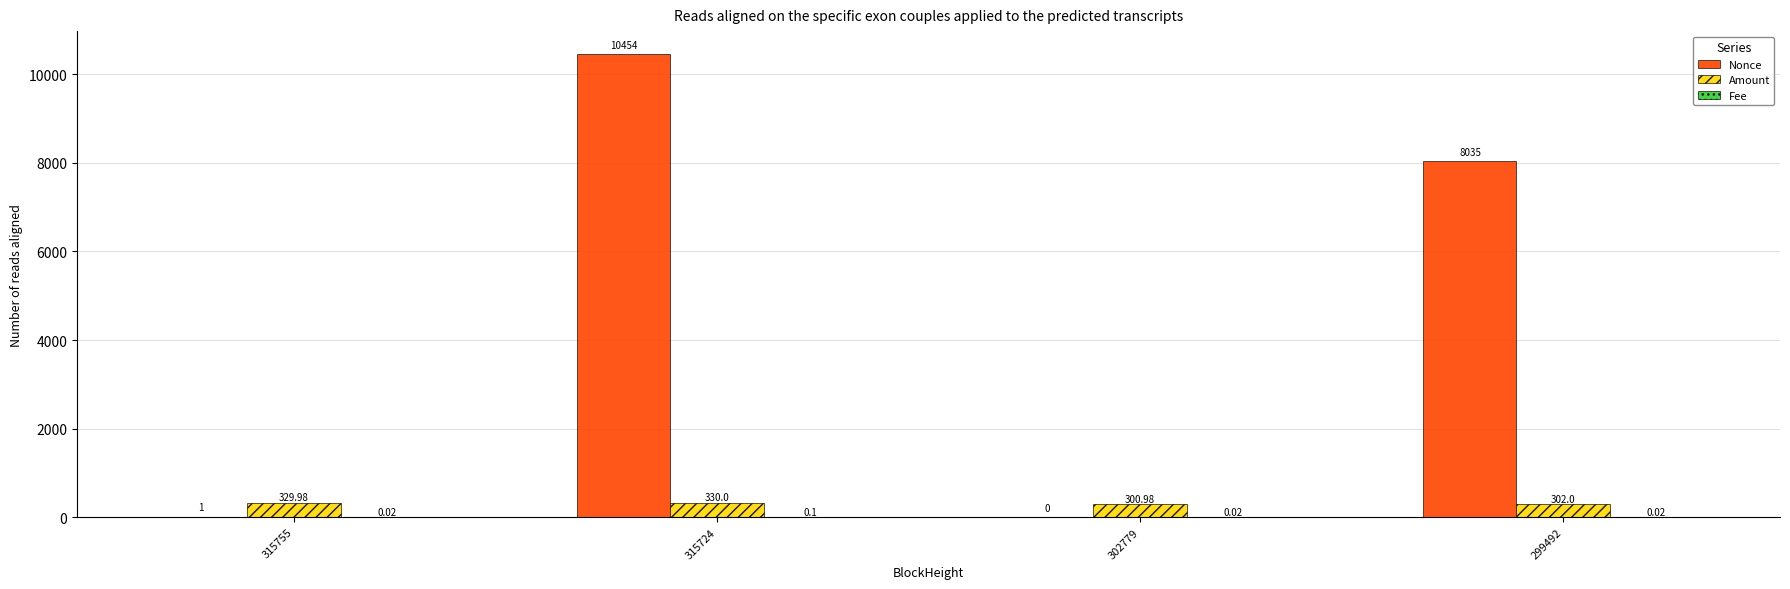

Which series changed the most between 315755 and 302779?

Amount